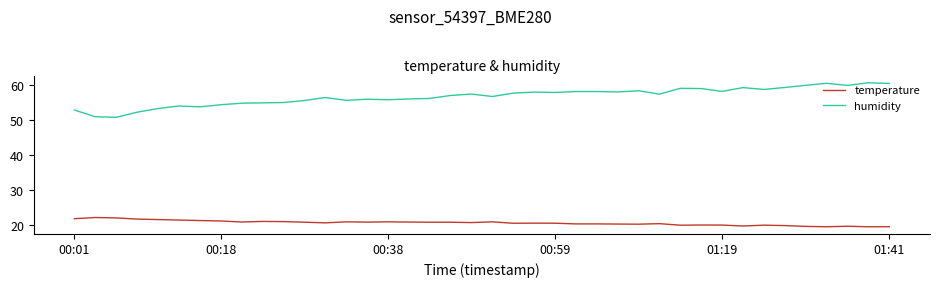

How many lines are shown in the chart?

2